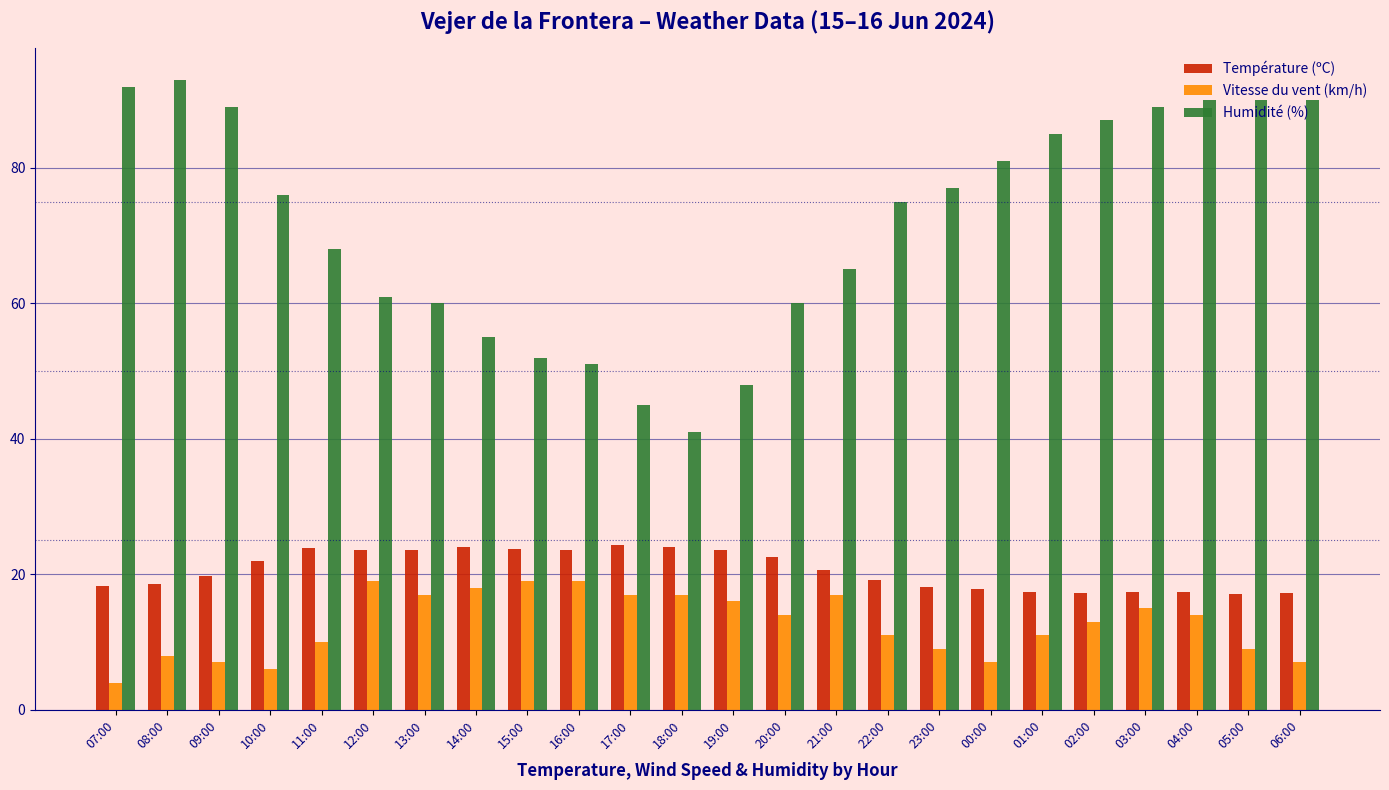

Does the chart contain stacked bars?

No